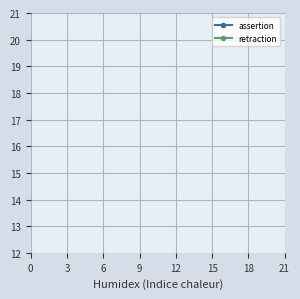

True or false: retraction has more than 1 interior local peaks.

False